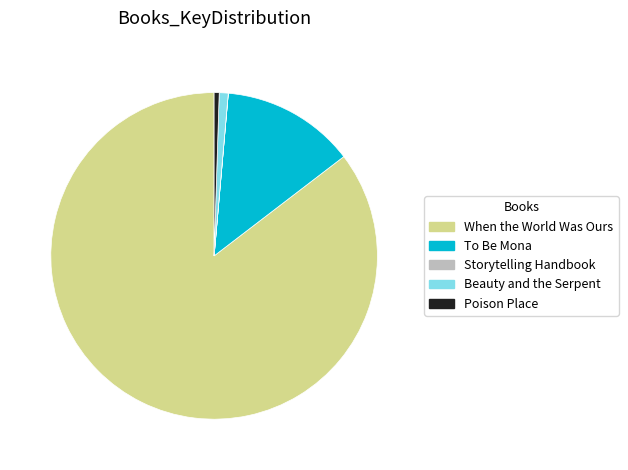

Which slice is the largest?

When the World Was Ours